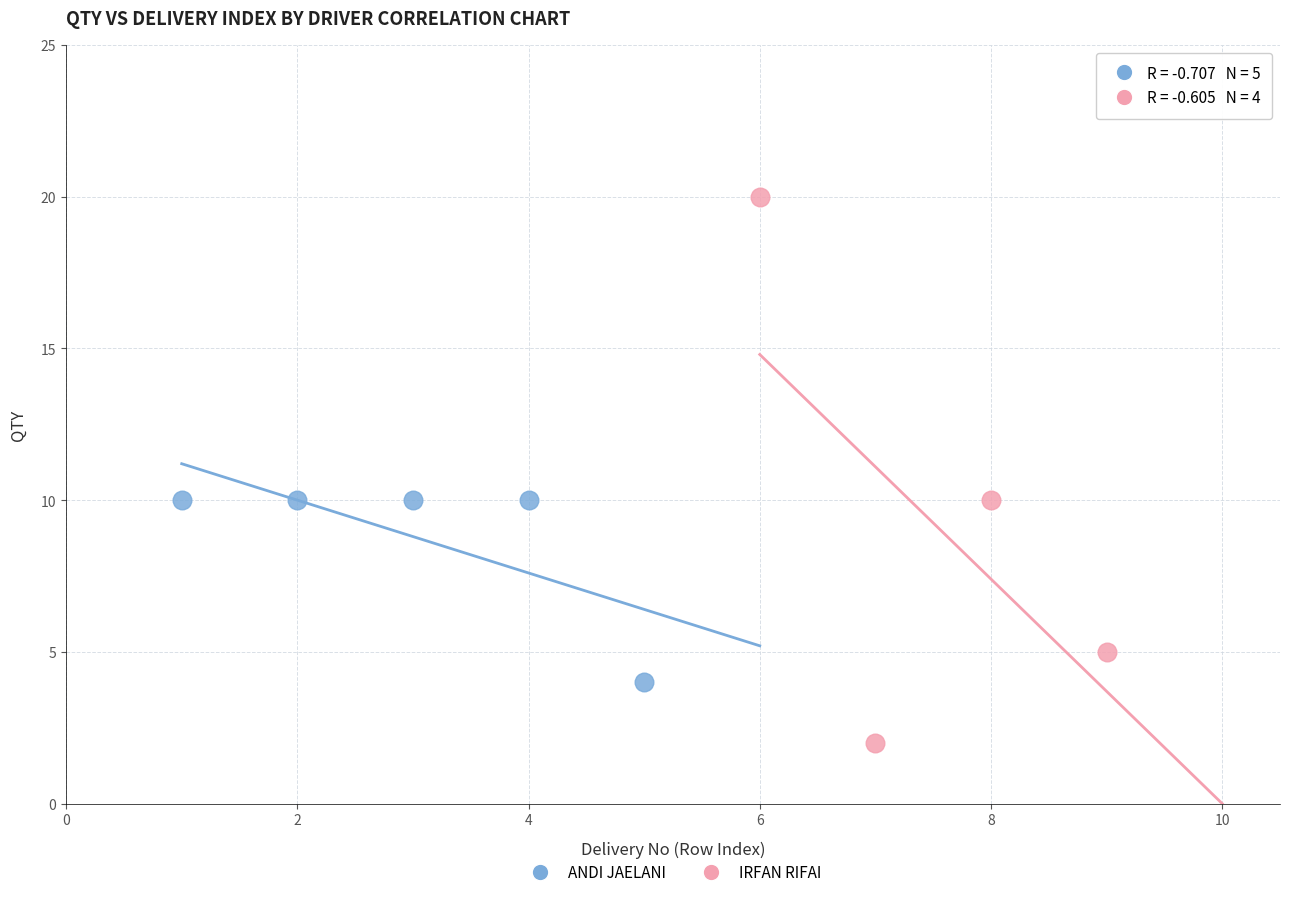

Which series has the largest Y range (max minus min)?

IRFAN RIFAI